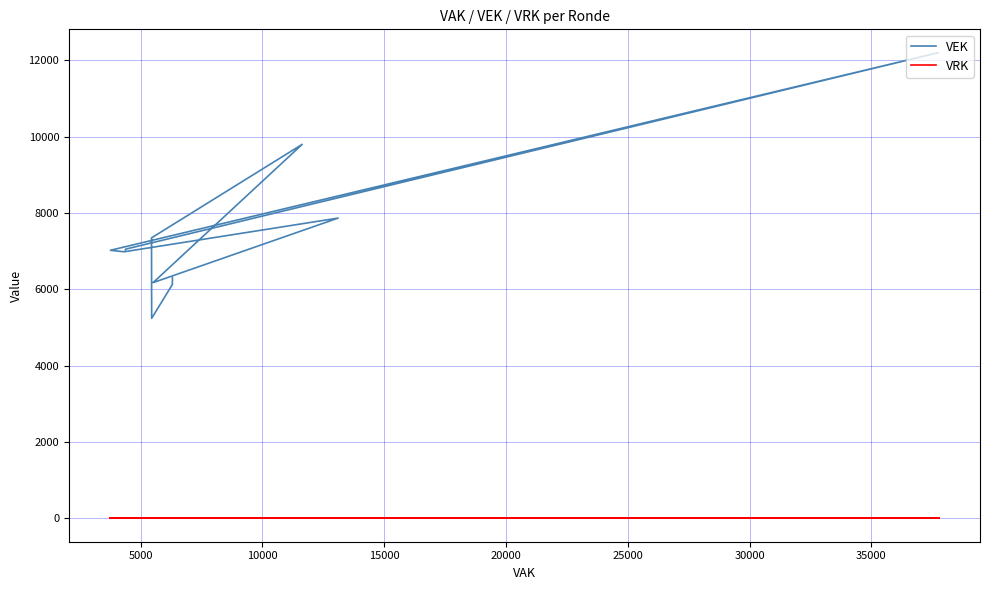

Which series has the largest range (max minus min)?

VEK